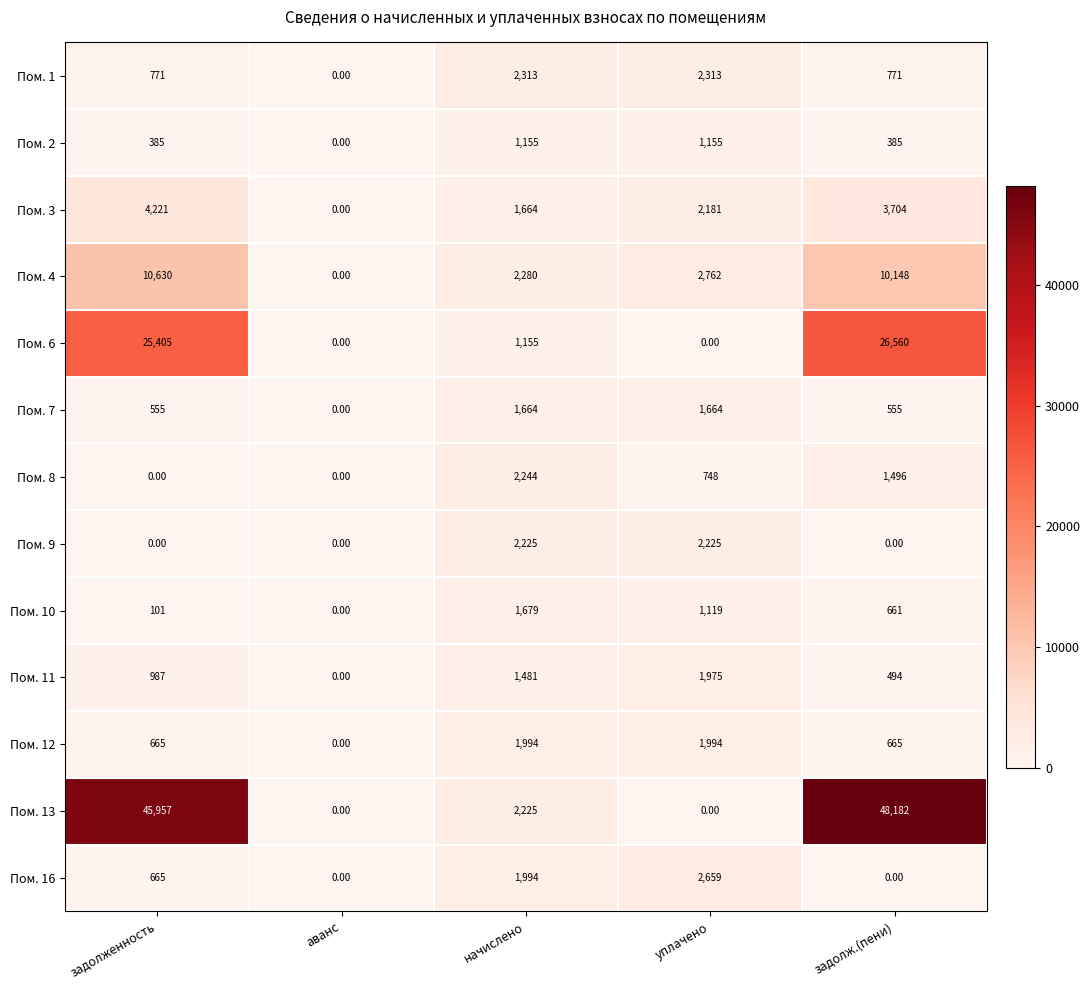

What is the sum of the Пом. 8 values at задолж.(пени) and начислено?

3740